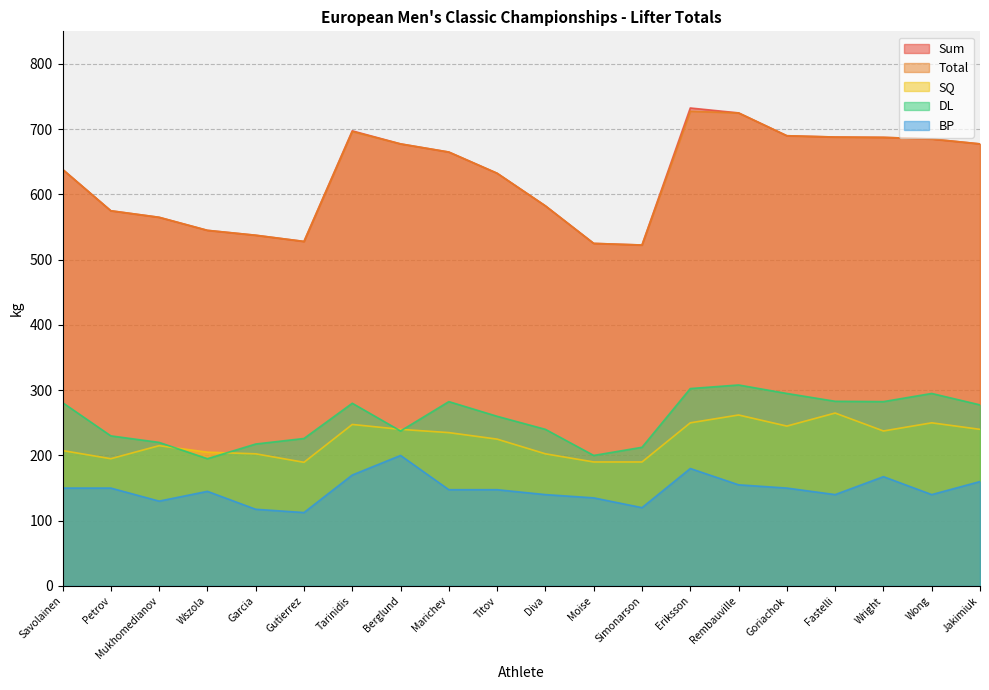

The value of Sum at Savolainen is 442.3. True or false?

False